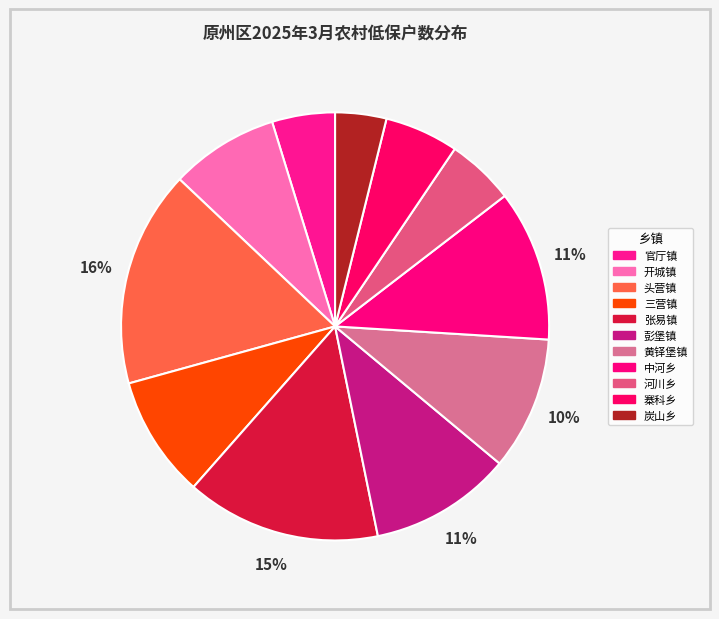

What is the ratio of the value at 黄铎堡镇 to the value at 张易镇?

0.7